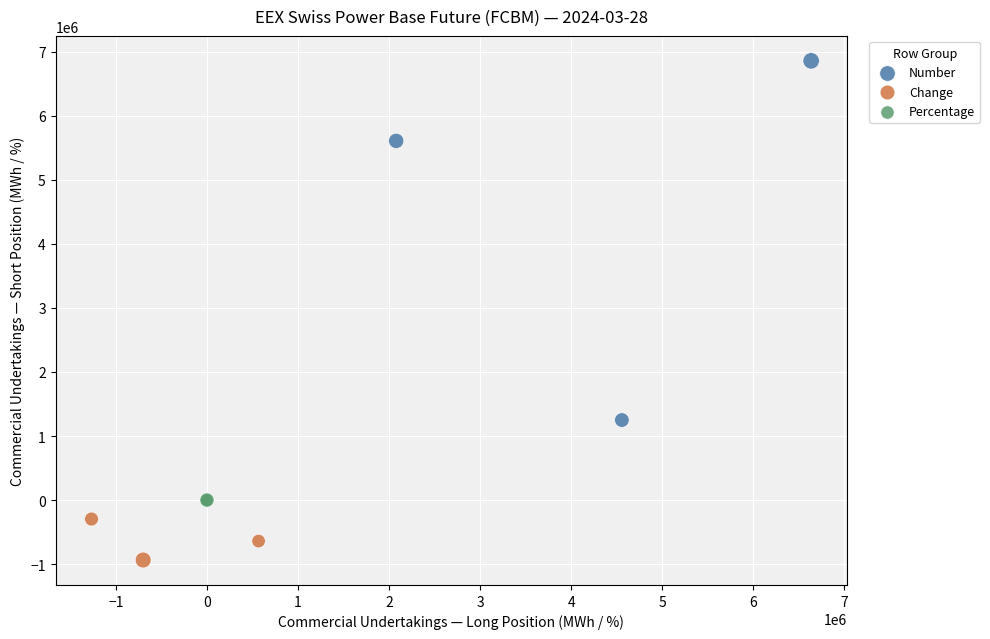

Which series reaches the maximum Y coordinate?

Number